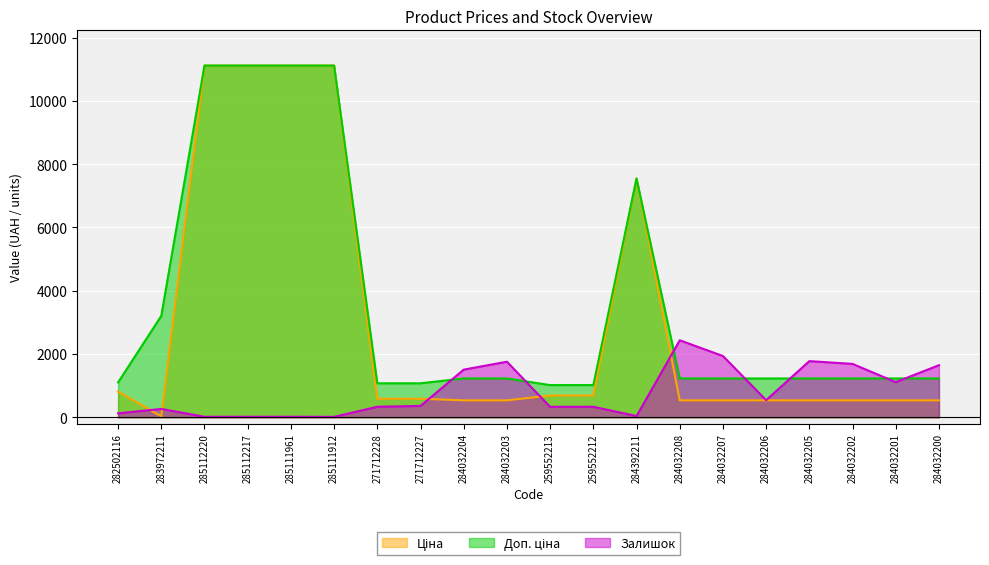

At which category is the sum across all series the highest?

285112220